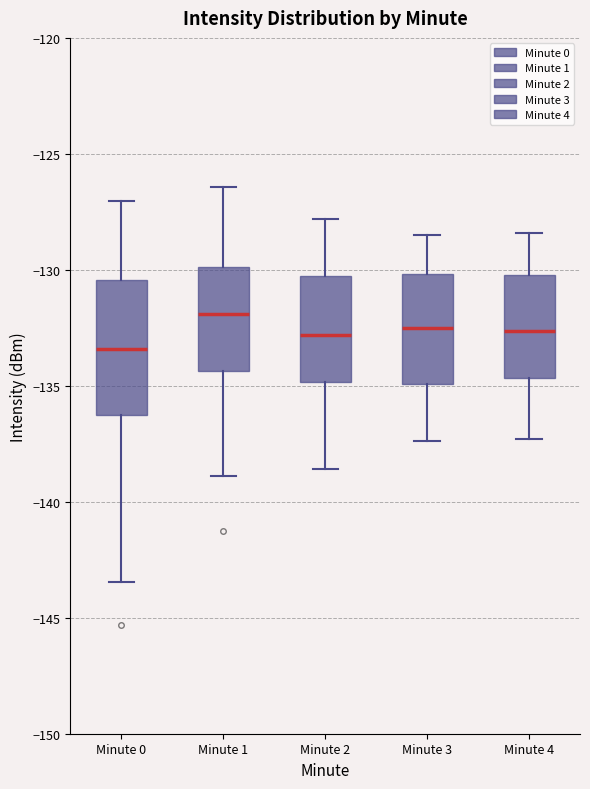

Comparing the boxes themselves (not the whiskers), which one is the tallest?

Minute 0